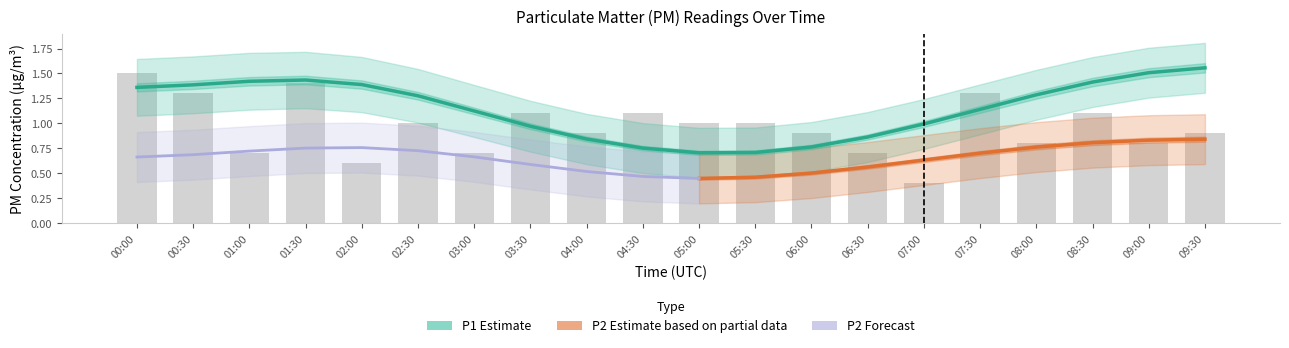

True or false: P2 has a value of 0.2 at 04:00.

False